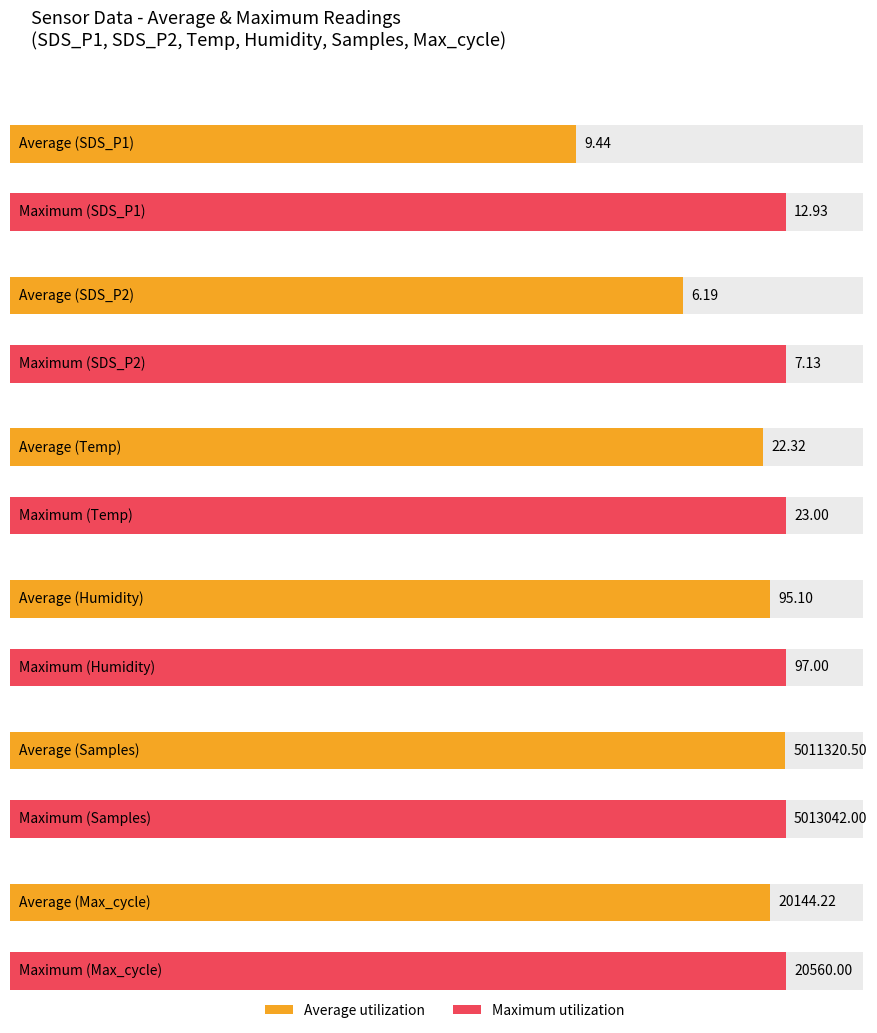

Are the bars horizontal?

Yes